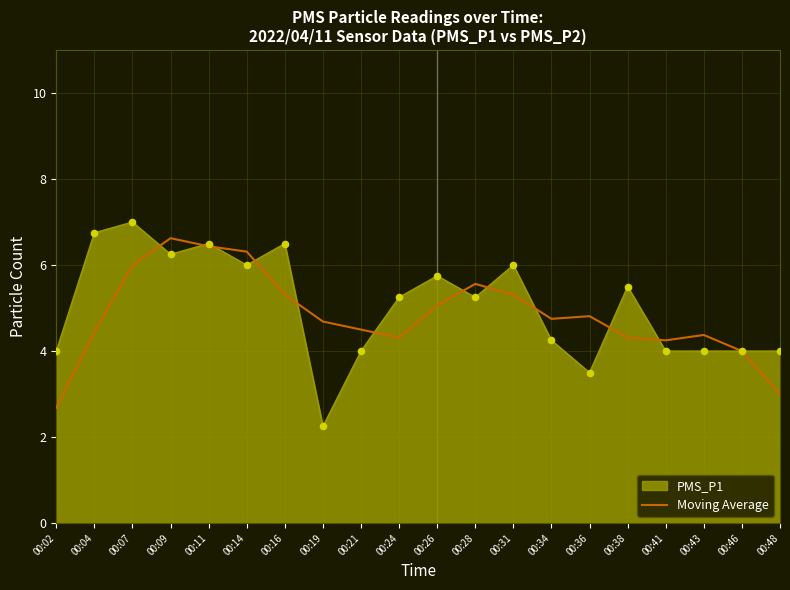

What is the spread (max minus min) of values at 00:26?

0.7